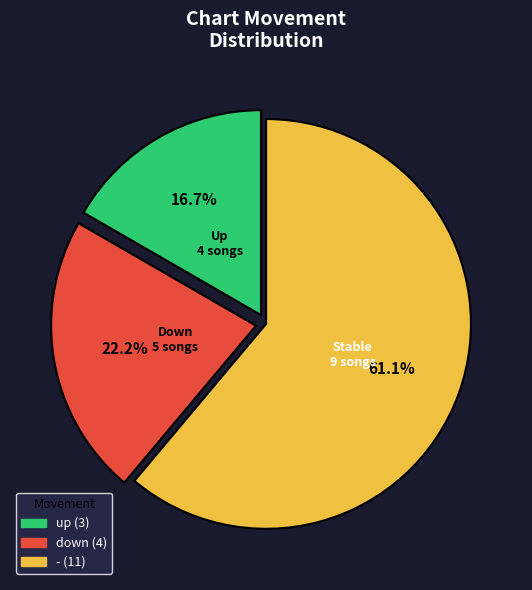

Which category has the biggest portion of the pie?

-